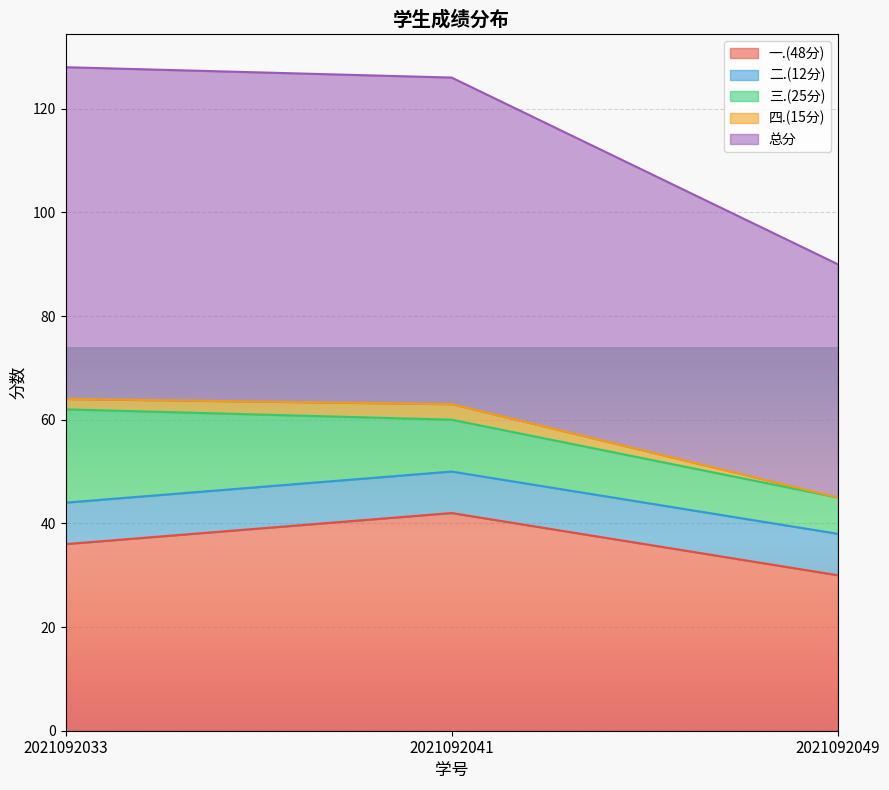

At which label does 一.(48分) reach its peak?

2021092041